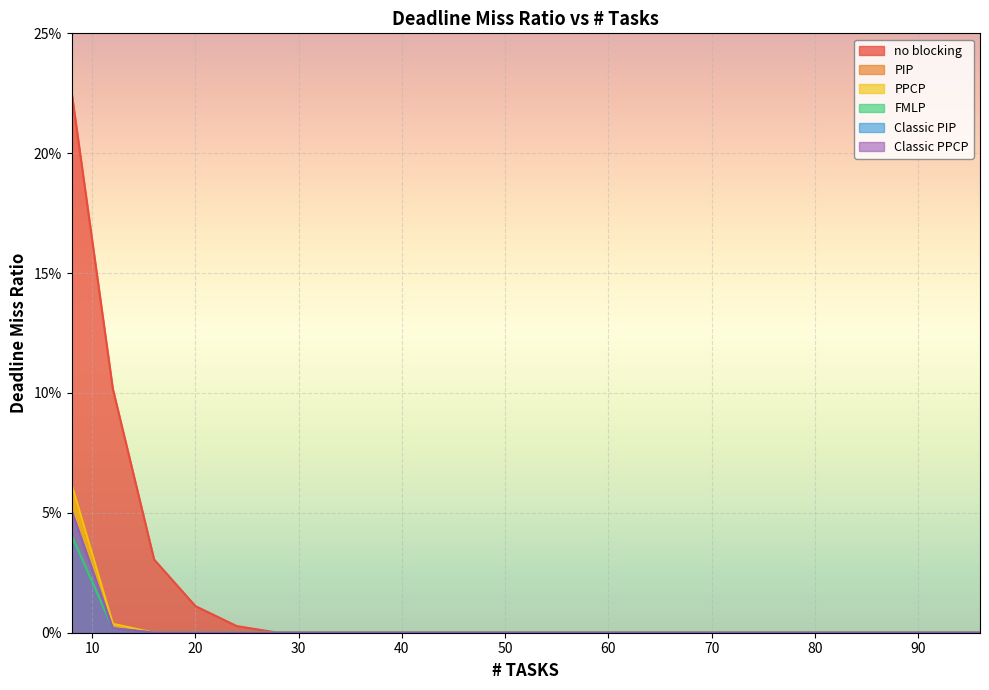

Which series has the largest range (max minus min)?

no blocking